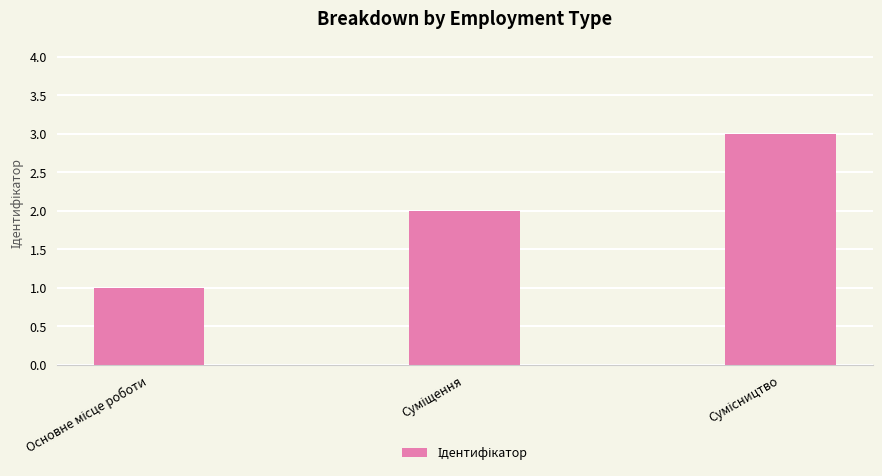

Reading left to right, transcribe all the data shown in this chart.

1	2	3